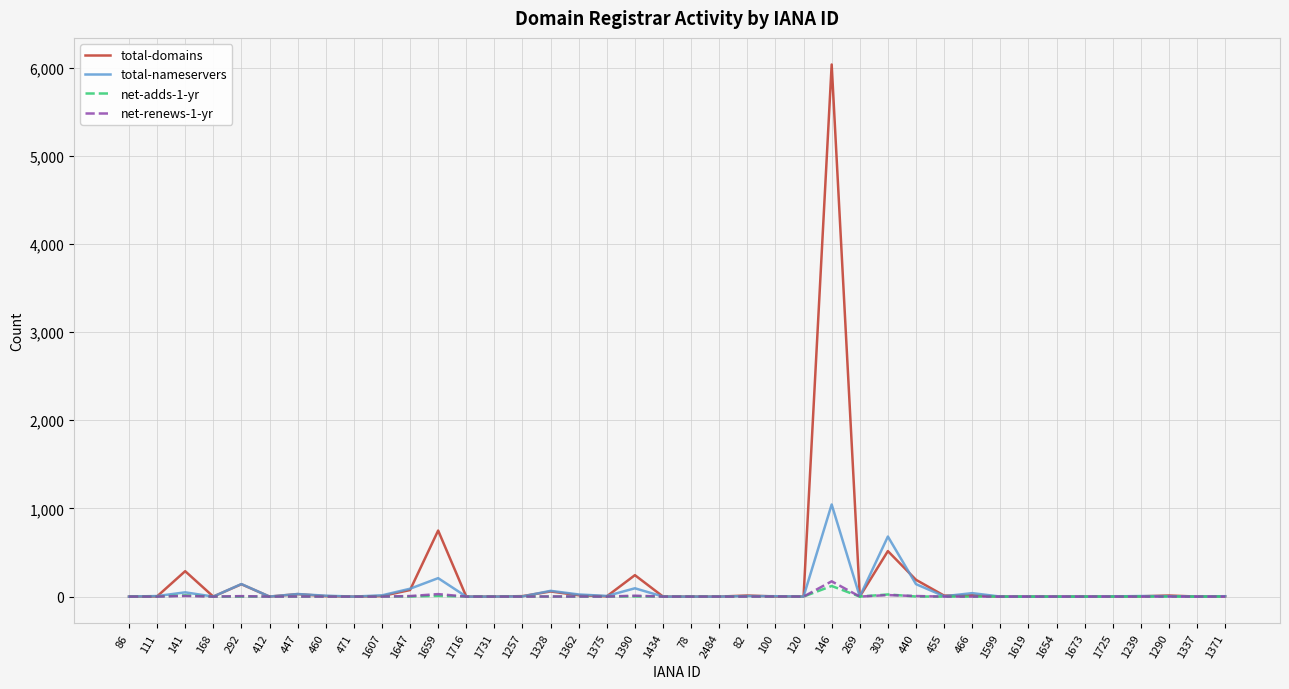

The value of net-adds-1-yr at 471 is 0. True or false?

True